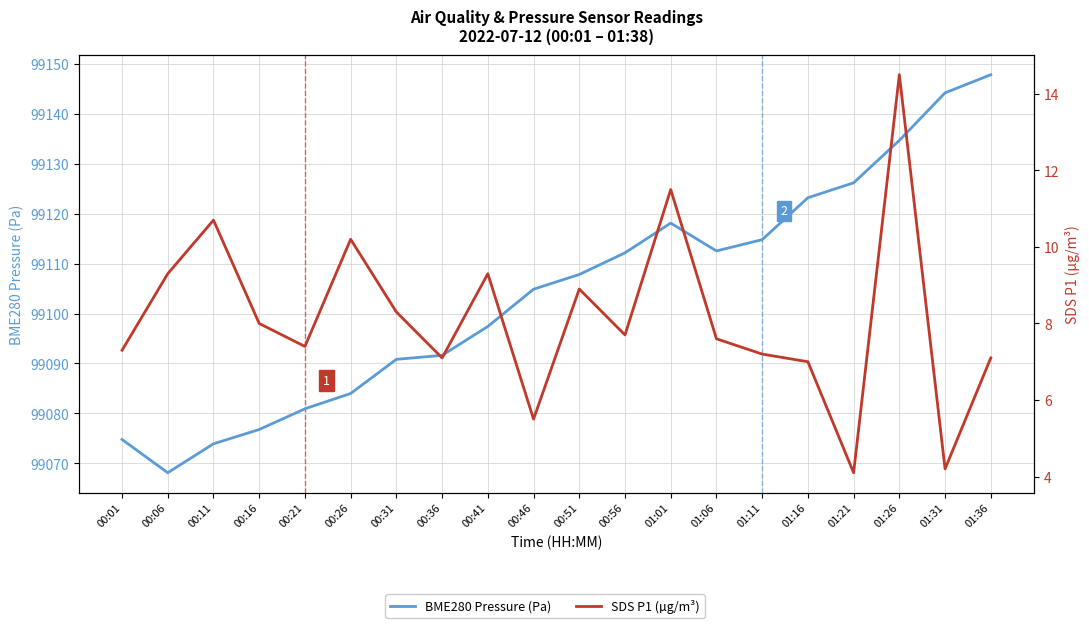

What is the minimum value for SDS P1 (µg/m³)?

4.1